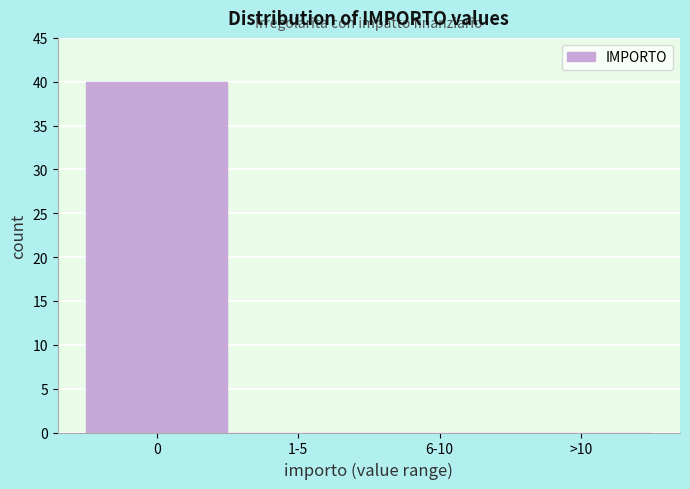

Reading left to right, what are all the values shown in this chart?

0=40	1-5=0	6-10=0	>10=0